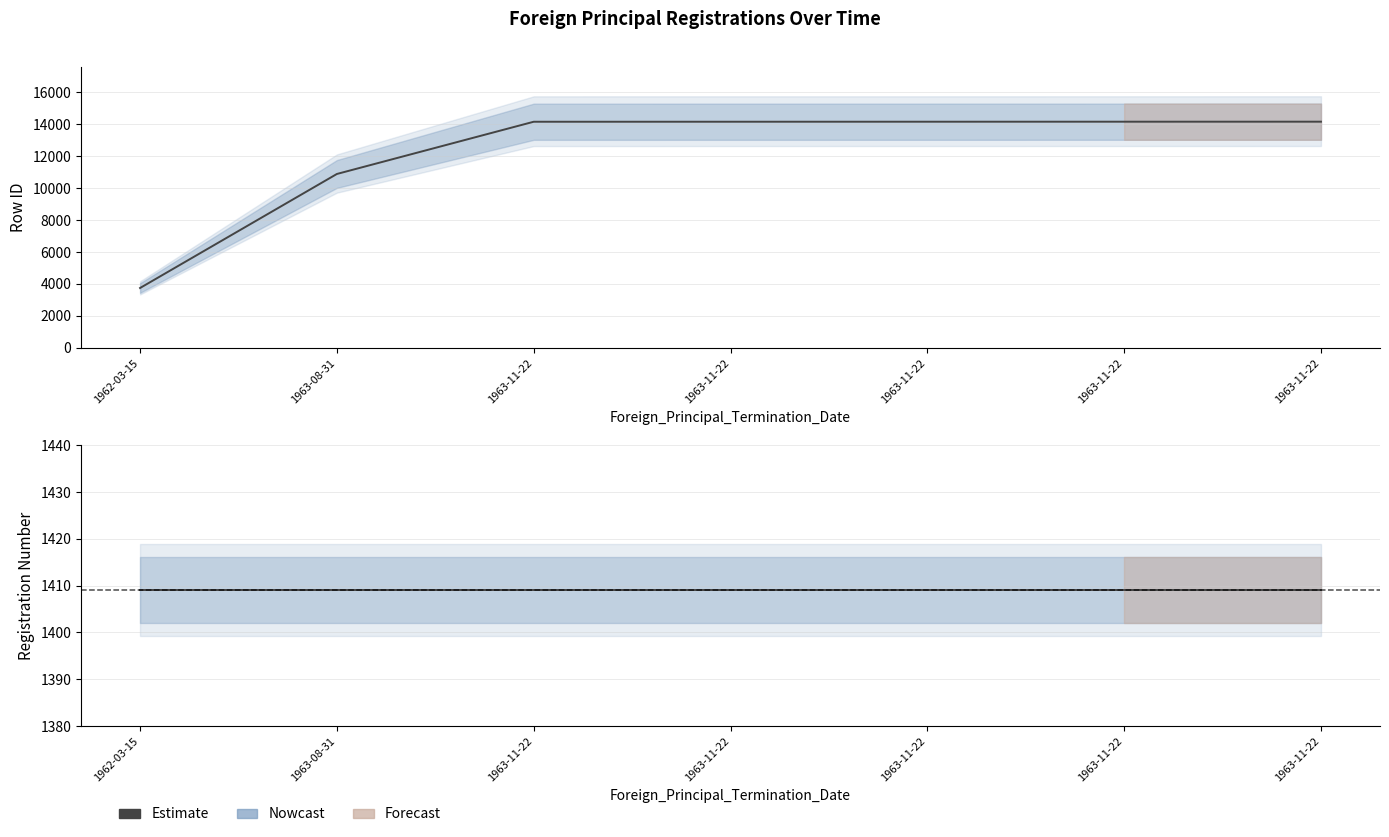

Where does the data first go above 14146?

1963-11-22